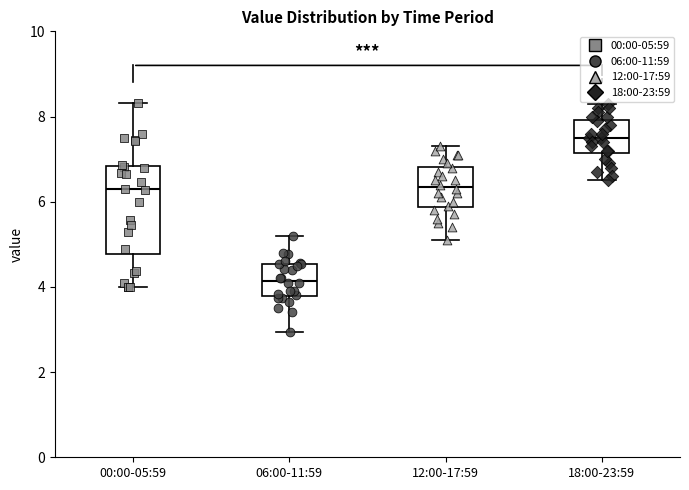

Which box is the tallest, from its lower edge to its upper edge?

00:00-05:59